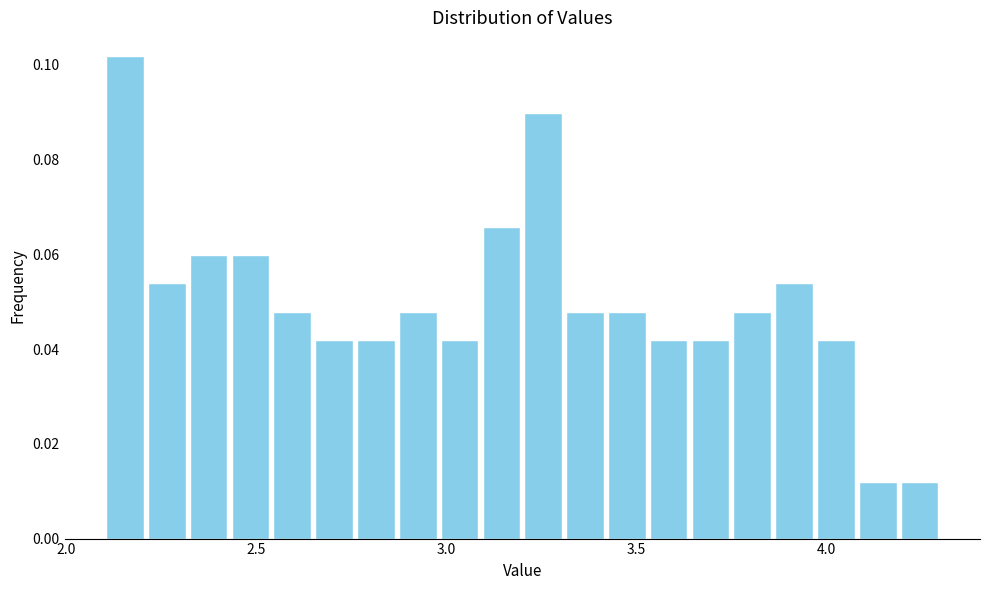

Around what value on the x-axis is the tallest bar? Give the approximate position of its centre, as read against the axis.

2.15